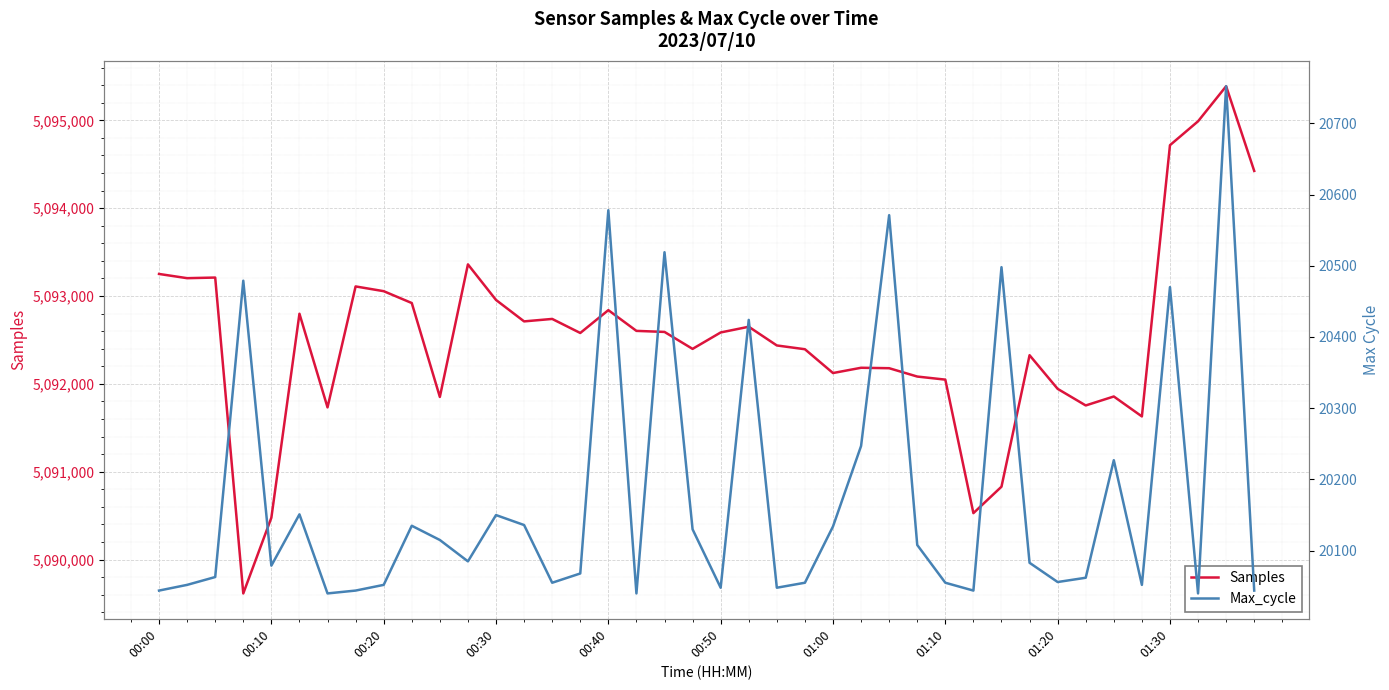

What is the value of the Samples point at the 40th from the left?

5094424